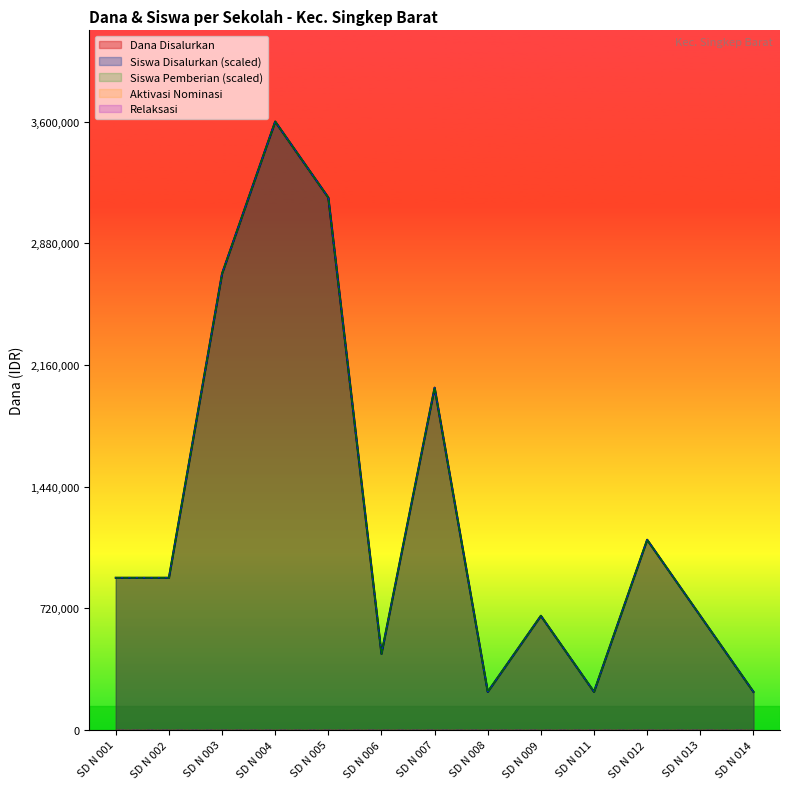

Reading left to right, transcribe all the data shown in this chart.

Dana Disalurkan: SD N 001=900000	SD N 002=900000	SD N 003=2700000	SD N 004=3600000	SD N 005=3150000	SD N 006=450000	SD N 007=2025000	SD N 008=225000	SD N 009=675000	SD N 011=225000	SD N 012=1125000	SD N 013=675000	SD N 014=225000
Siswa Disalurkan: SD N 001=900000	SD N 002=900000	SD N 003=2700000	SD N 004=3600000	SD N 005=3150000	SD N 006=450000	SD N 007=2025000	SD N 008=225000	SD N 009=675000	SD N 011=225000	SD N 012=1125000	SD N 013=675000	SD N 014=225000
Siswa Pemberian: SD N 001=900000	SD N 002=900000	SD N 003=2700000	SD N 004=3600000	SD N 005=3150000	SD N 006=450000	SD N 007=2025000	SD N 008=225000	SD N 009=675000	SD N 011=225000	SD N 012=1125000	SD N 013=675000	SD N 014=225000